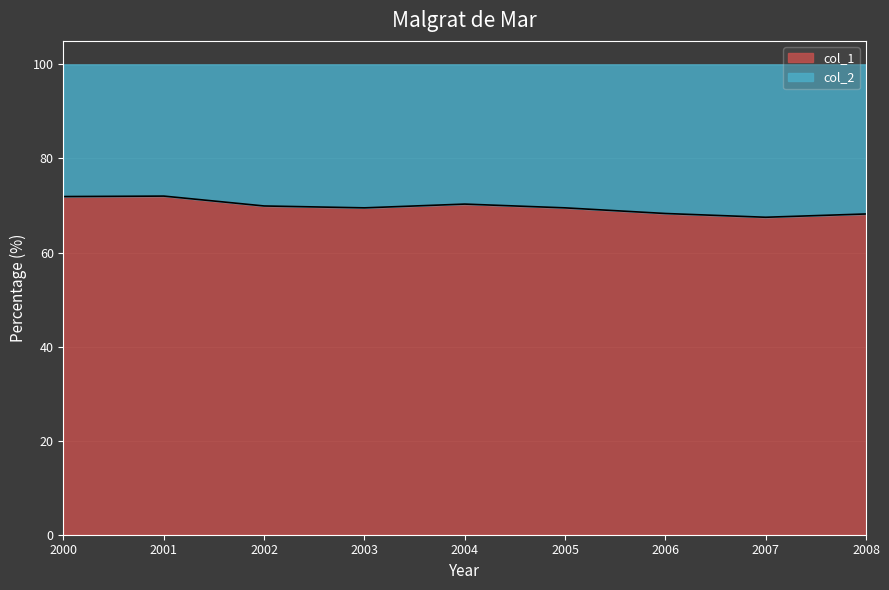

The value at 2001 is 72.0. True or false?

True